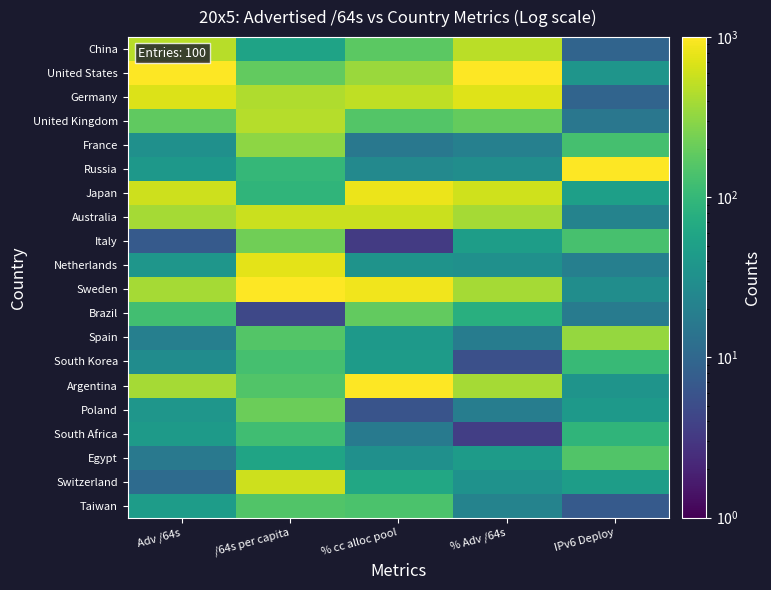

Reading left to right, what are all the values shown in this chart?

China: Adv /64s=474.5	/64s per capita=55.2	% cc alloc pool=176.3	% Adv /64s=485.9	IPv6 Deploy=9.3
United States: Adv /64s=1000.0	/64s per capita=191.0	% cc alloc pool=356.4	% Adv /64s=1000.0	IPv6 Deploy=36.5
Germany: Adv /64s=701.2	/64s per capita=435.6	% cc alloc pool=516.6	% Adv /64s=710.9	IPv6 Deploy=9.3
United Kingdom: Adv /64s=184.6	/64s per capita=460.0	% cc alloc pool=155.5	% Adv /64s=197.0	IPv6 Deploy=15.5
France: Adv /64s=32.0	/64s per capita=306.5	% cc alloc pool=16.1	% Adv /64s=20.0	IPv6 Deploy=129.9
Russia: Adv /64s=39.3	/64s per capita=99.4	% cc alloc pool=25.7	% Adv /64s=29.6	IPv6 Deploy=1000.0
Japan: Adv /64s=583.6	/64s per capita=92.3	% cc alloc pool=807.4	% Adv /64s=600.4	IPv6 Deploy=48.8
Australia: Adv /64s=395.6	/64s per capita=569.7	% cc alloc pool=576.8	% Adv /64s=389.3	IPv6 Deploy=22.1
Italy: Adv /64s=7.0	/64s per capita=226.0	% cc alloc pool=3.3	% Adv /64s=46.3	IPv6 Deploy=133.6
Netherlands: Adv /64s=38.0	/64s per capita=744.7	% cc alloc pool=34.9	% Adv /64s=32.4	IPv6 Deploy=19.6
Sweden: Adv /64s=396.7	/64s per capita=1000.0	% cc alloc pool=851.5	% Adv /64s=393.0	IPv6 Deploy=29.9
Brazil: Adv /64s=122.2	/64s per capita=4.4	% cc alloc pool=190.9	% Adv /64s=78.5	IPv6 Deploy=17.7
Spain: Adv /64s=19.6	/64s per capita=156.9	% cc alloc pool=42.1	% Adv /64s=18.3	IPv6 Deploy=335.5
South Korea: Adv /64s=28.7	/64s per capita=129.8	% cc alloc pool=44.7	% Adv /64s=5.4	IPv6 Deploy=104.4
Argentina: Adv /64s=391.8	/64s per capita=152.4	% cc alloc pool=1000.0	% Adv /64s=394.1	IPv6 Deploy=35.3
Poland: Adv /64s=37.2	/64s per capita=214.0	% cc alloc pool=6.1	% Adv /64s=18.8	IPv6 Deploy=42.0
South Africa: Adv /64s=43.3	/64s per capita=119.0	% cc alloc pool=17.2	% Adv /64s=3.6	IPv6 Deploy=91.8
Egypt: Adv /64s=16.3	/64s per capita=56.0	% cc alloc pool=32.4	% Adv /64s=44.4	IPv6 Deploy=153.2
Switzerland: Adv /64s=11.3	/64s per capita=589.8	% cc alloc pool=63.4	% Adv /64s=33.6	IPv6 Deploy=46.6
Taiwan: Adv /64s=45.1	/64s per capita=155.2	% cc alloc pool=139.7	% Adv /64s=21.7	IPv6 Deploy=7.0